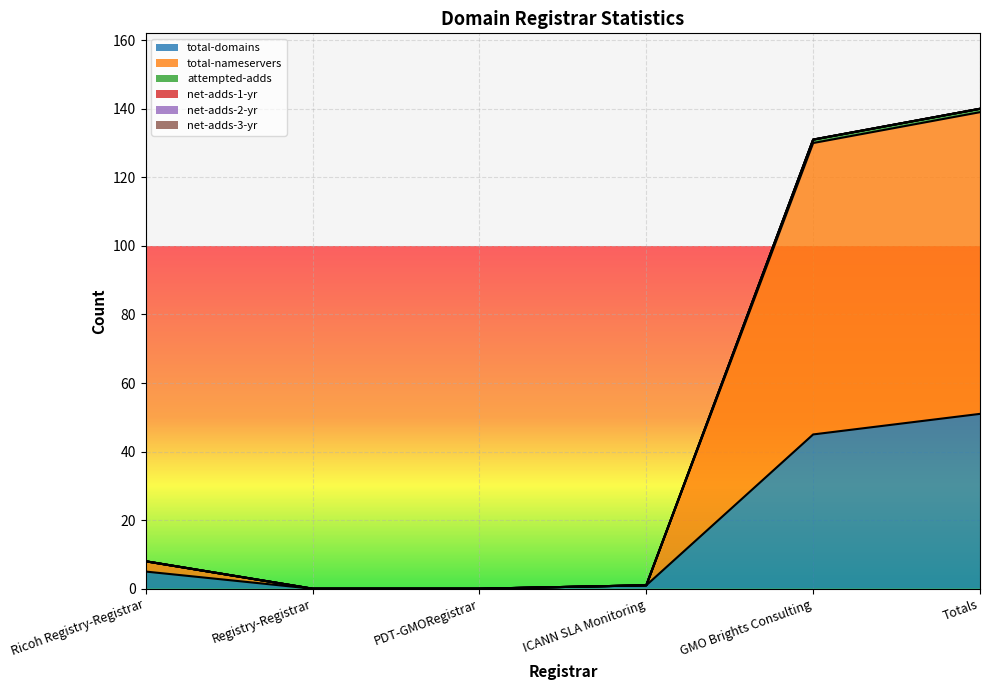

At which category is the sum across all series the highest?

Totals